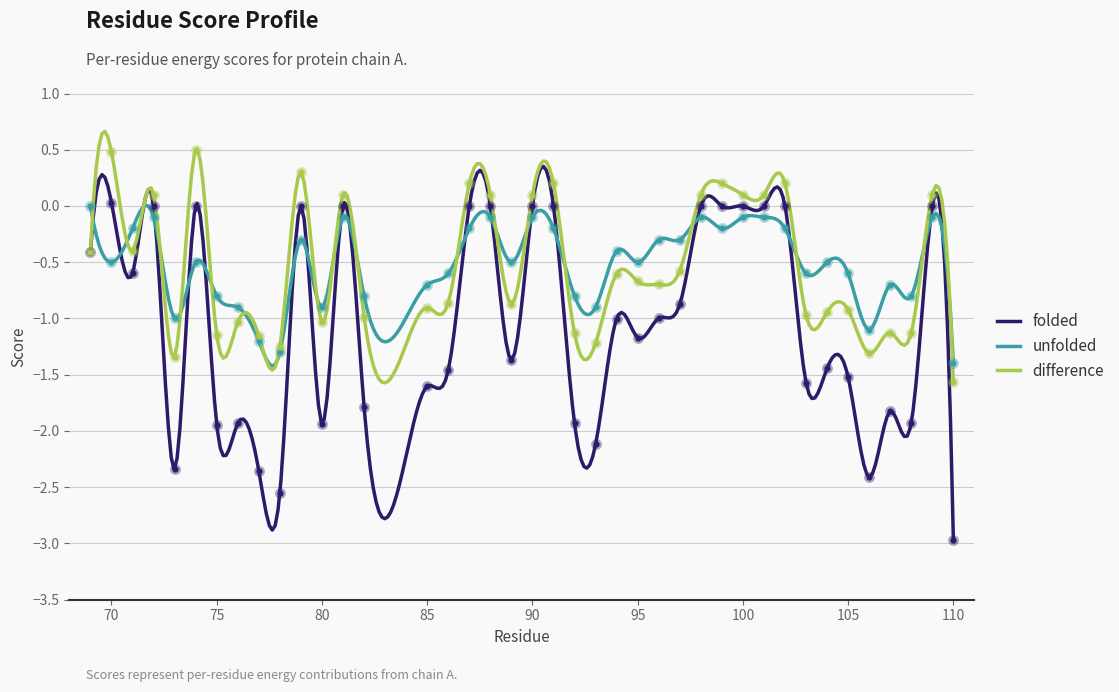

Which series has the widest spread of Y values?

folded